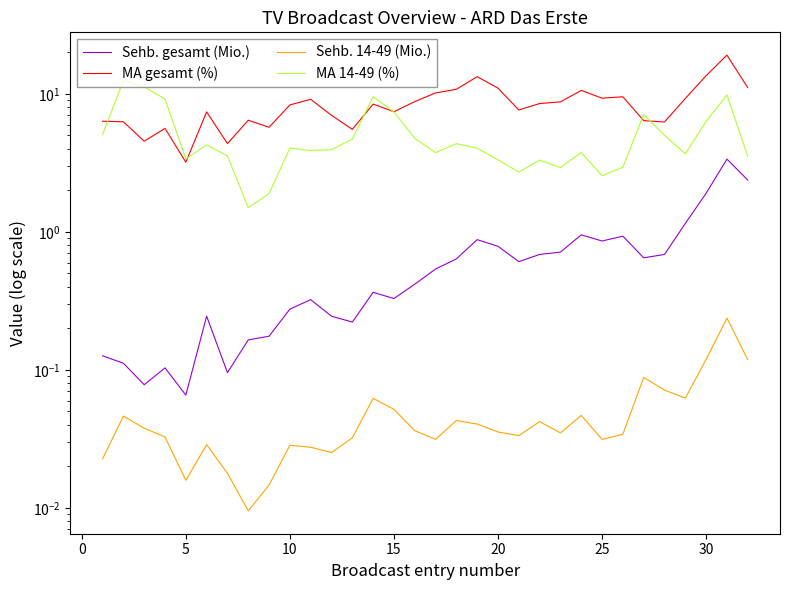

Rank the series by their maximum value, from lowest to highest.

Sehb. 14-49 (Mio.), Sehb. gesamt (Mio.), MA 14-49 (%), MA gesamt (%)